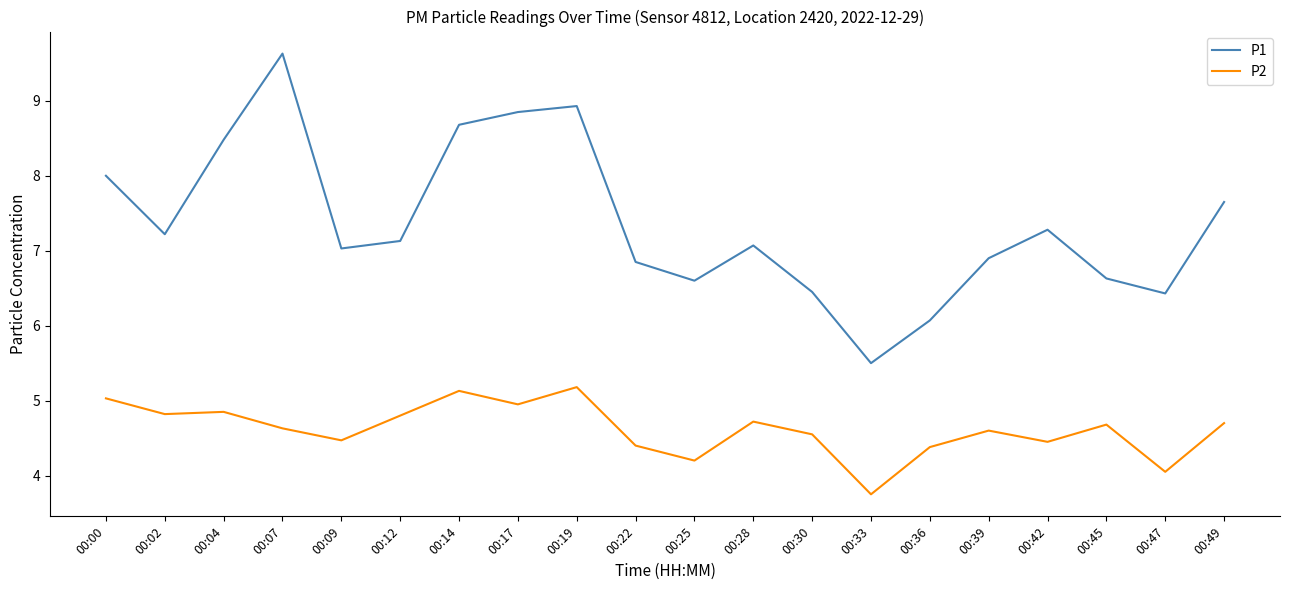

Which category has the lowest value across all series?

00:33